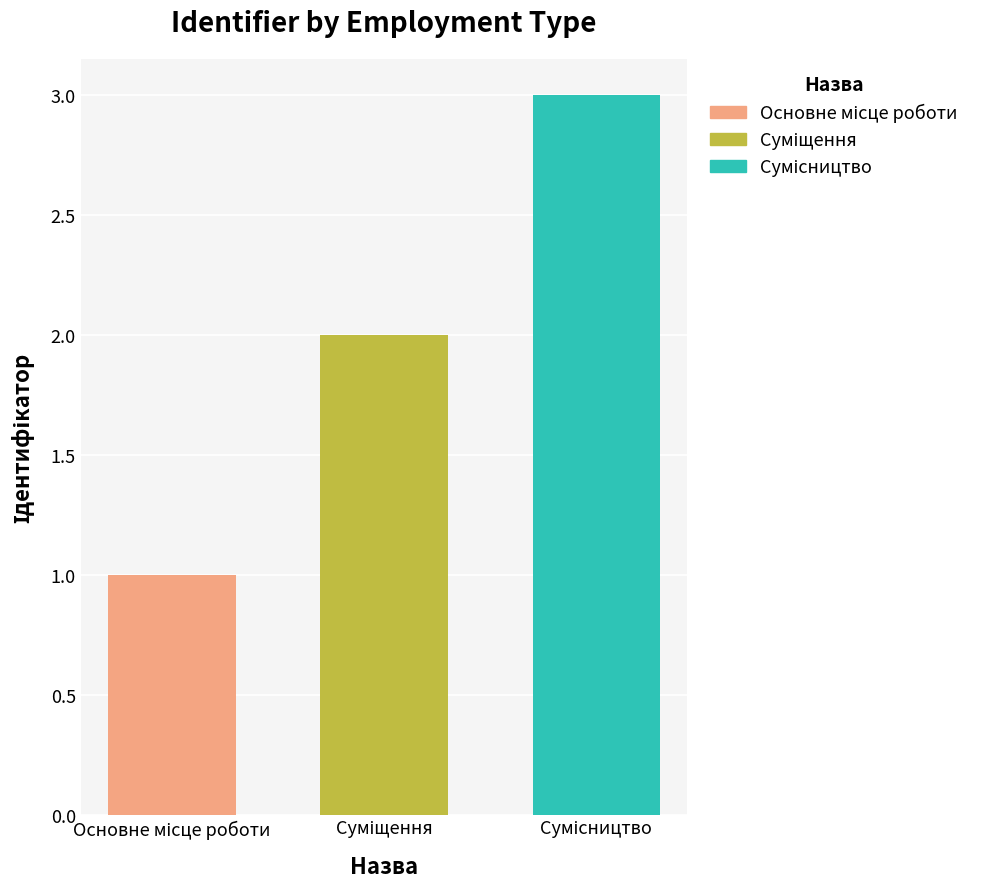

What is the greatest value displayed?

3